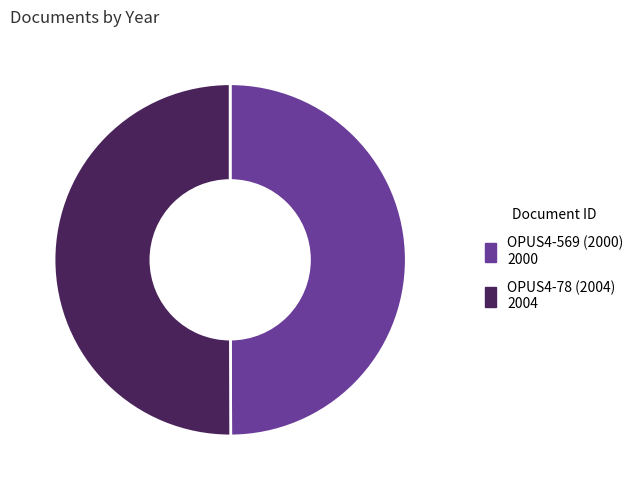

Do OPUS4-78 (2004) and OPUS4-569 (2000) together represent more than half of the pie?

Yes